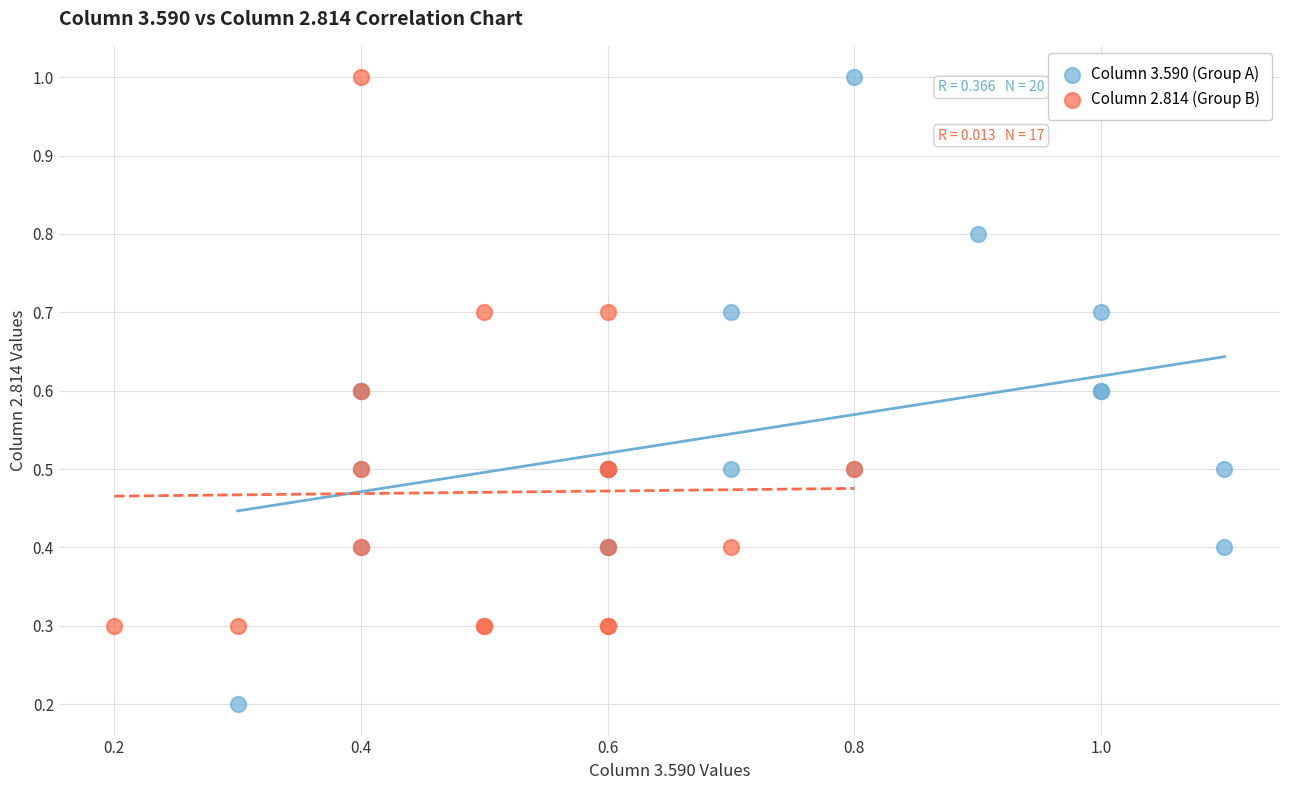

Which series reaches the minimum Y coordinate?

Column 3.590 (Group A)